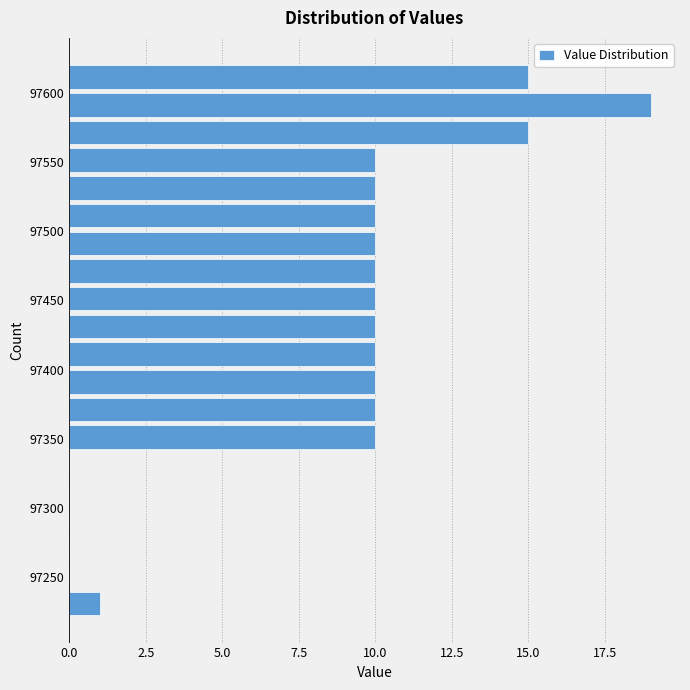

Read against the y-axis, roughly where is the centre of the longest bar?

97590